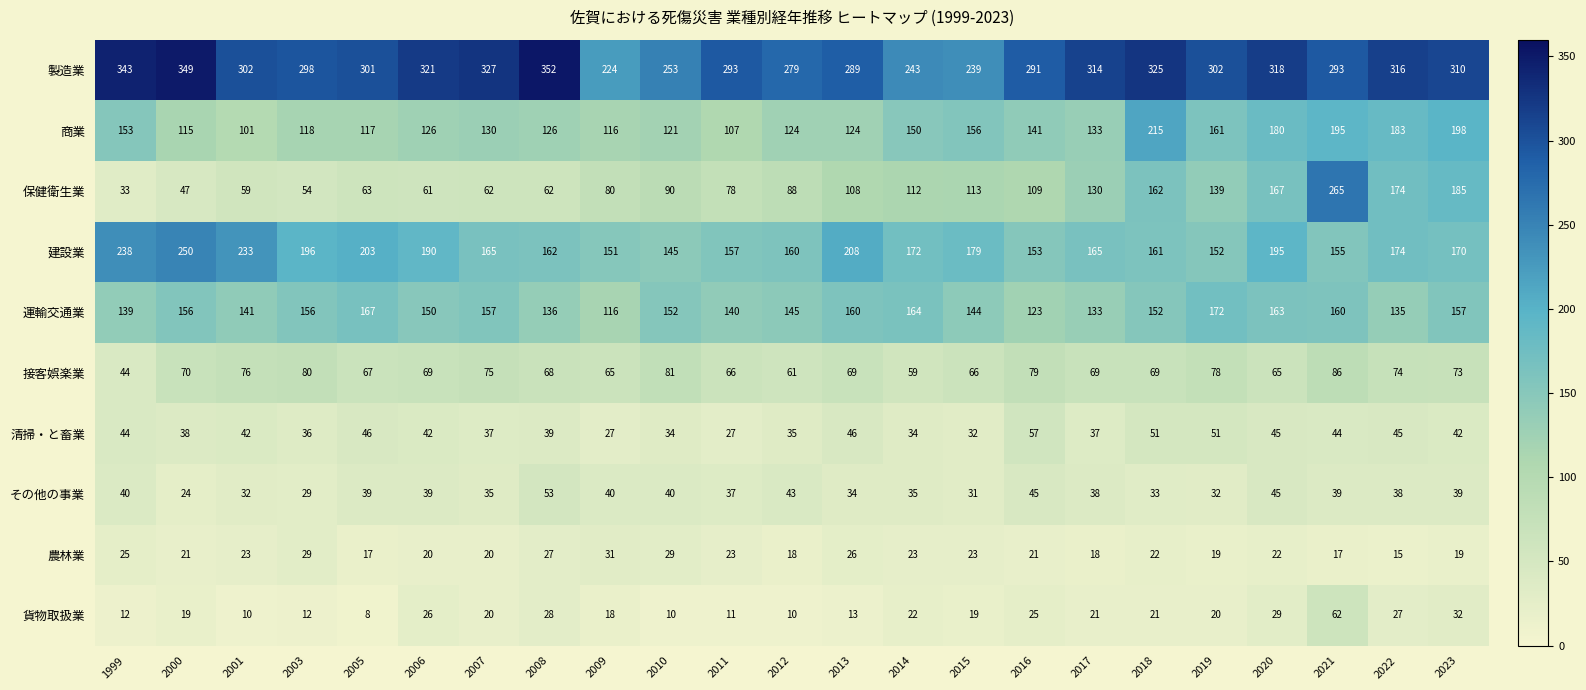

The 建設業 series shows 238 at 1999. True or false?

True